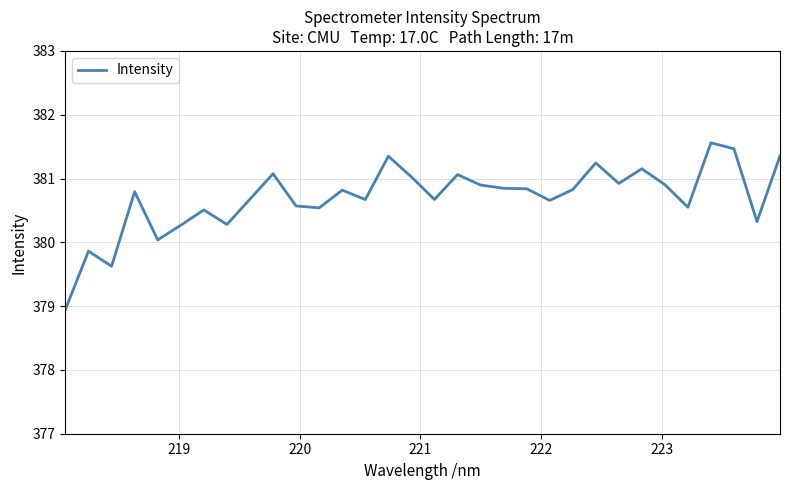

What is the minimum value shown in the chart?

378.9